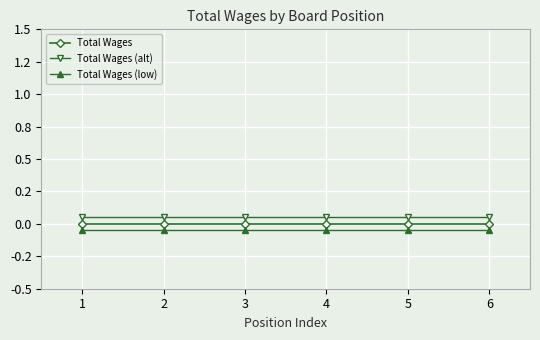

Where is Total Wages nearest to the value 0?

1